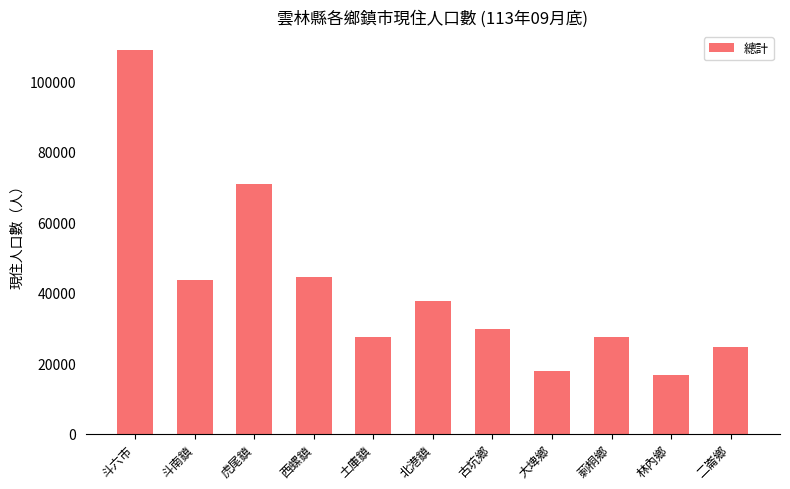

What is the difference between the maximum and minimum values?

92270